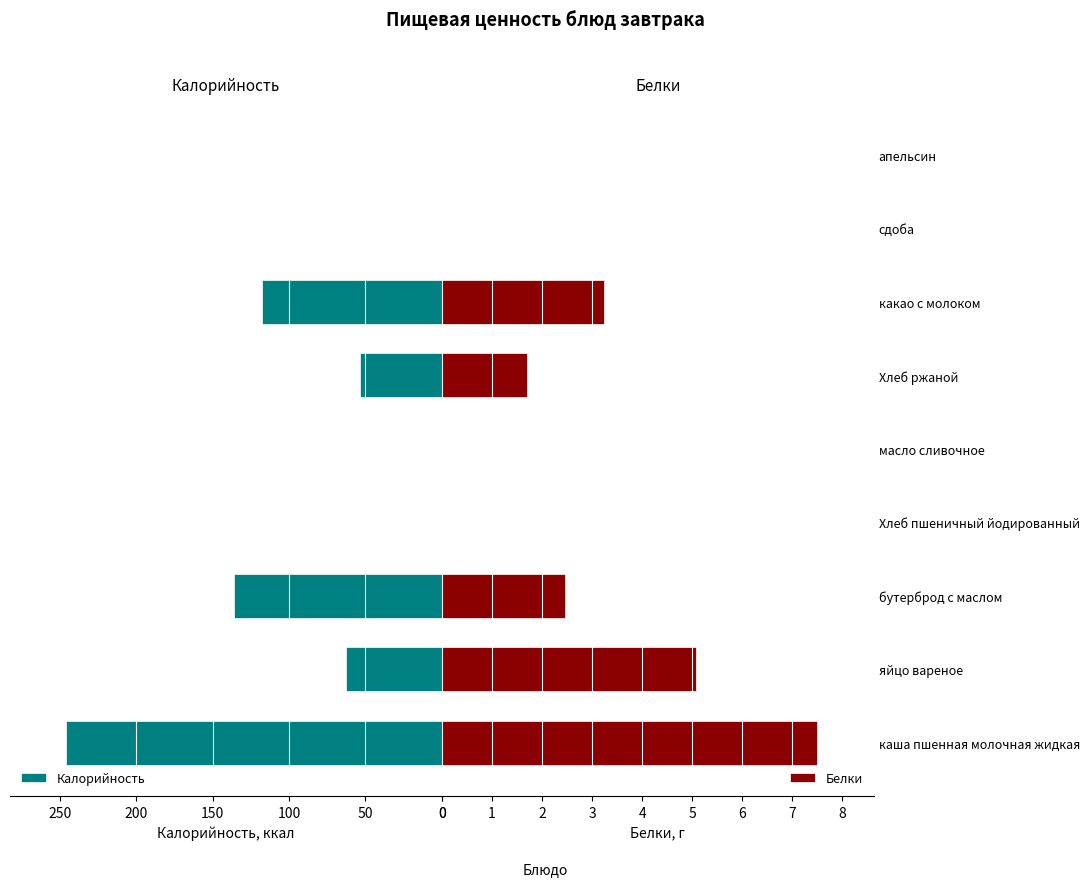

Which series has the largest range (max minus min)?

Калорийность